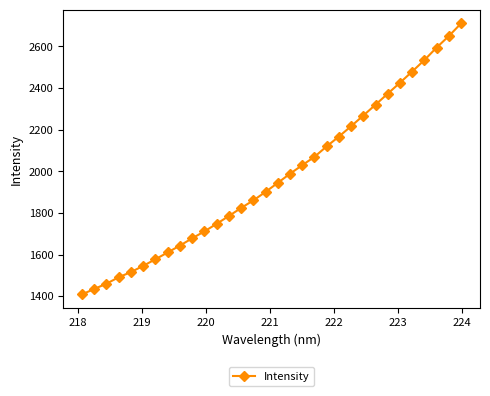

What is the sum of all values?

63100.0